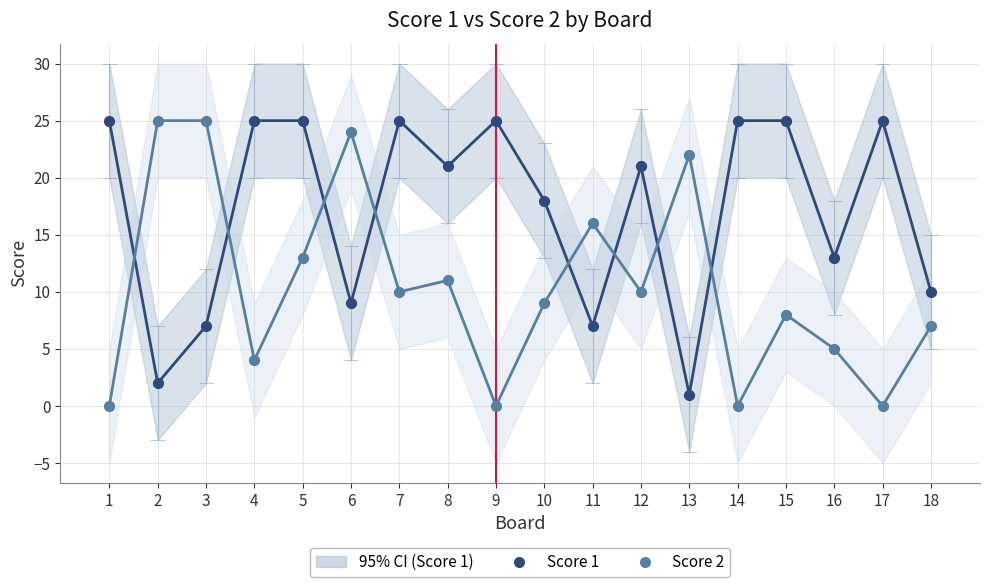

At how many categories does at least one series exceed 22?

11